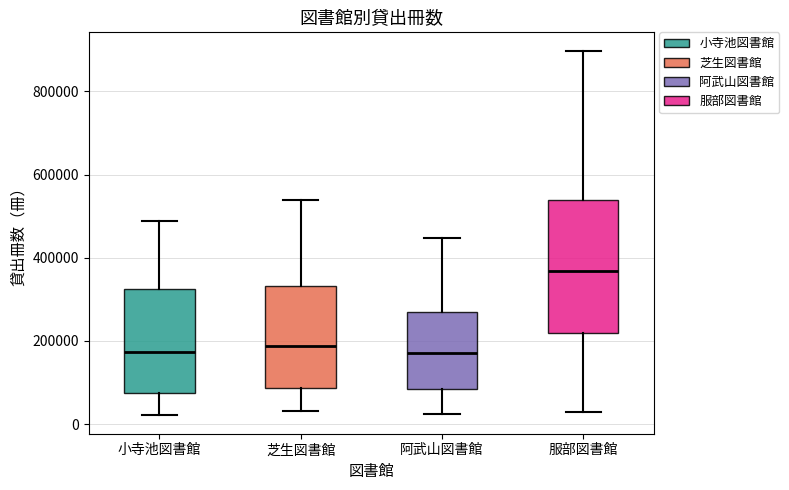

Where is the upper edge of the box for 芝生図書館 on the y-axis? The values are not printed on the chart, so give them approximately, as read against the axis.

340000